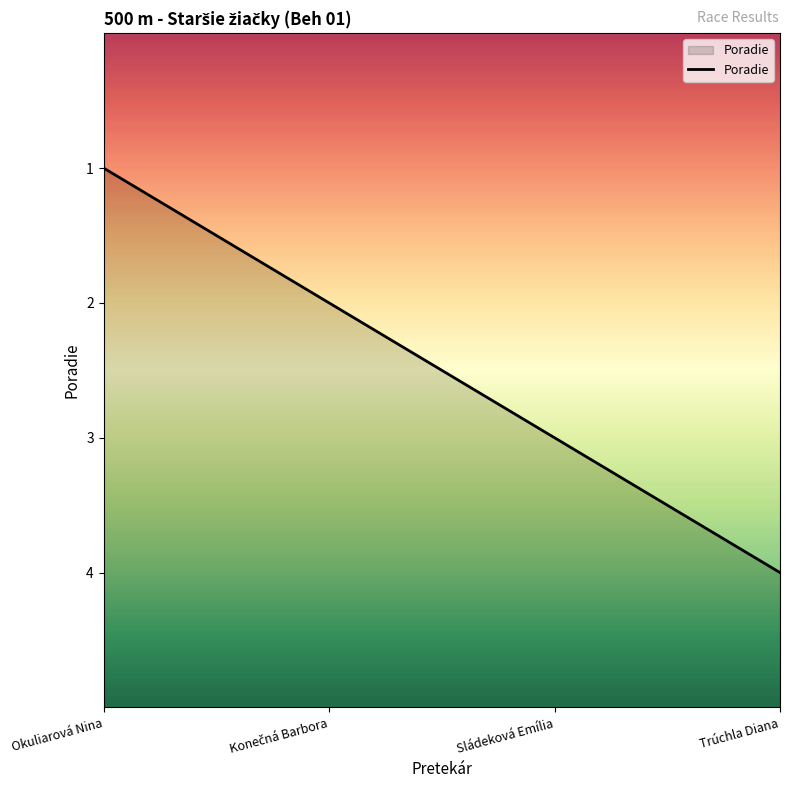

Which category has the lowest value across all series?

Okuliarová Nina